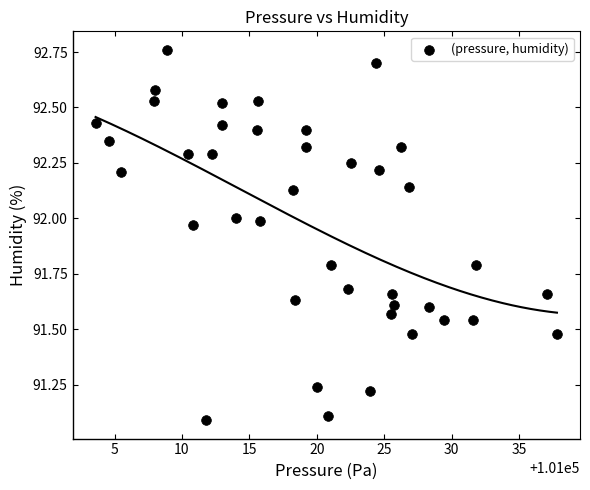

What is the range of X values (max minus min)?

34.2